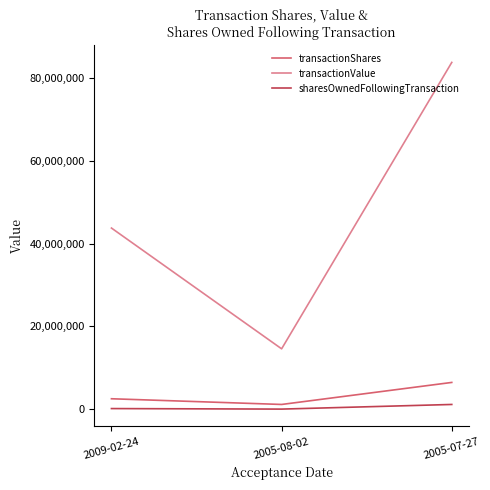

Where is transactionValue nearest to the value 49170946?

2009-02-24